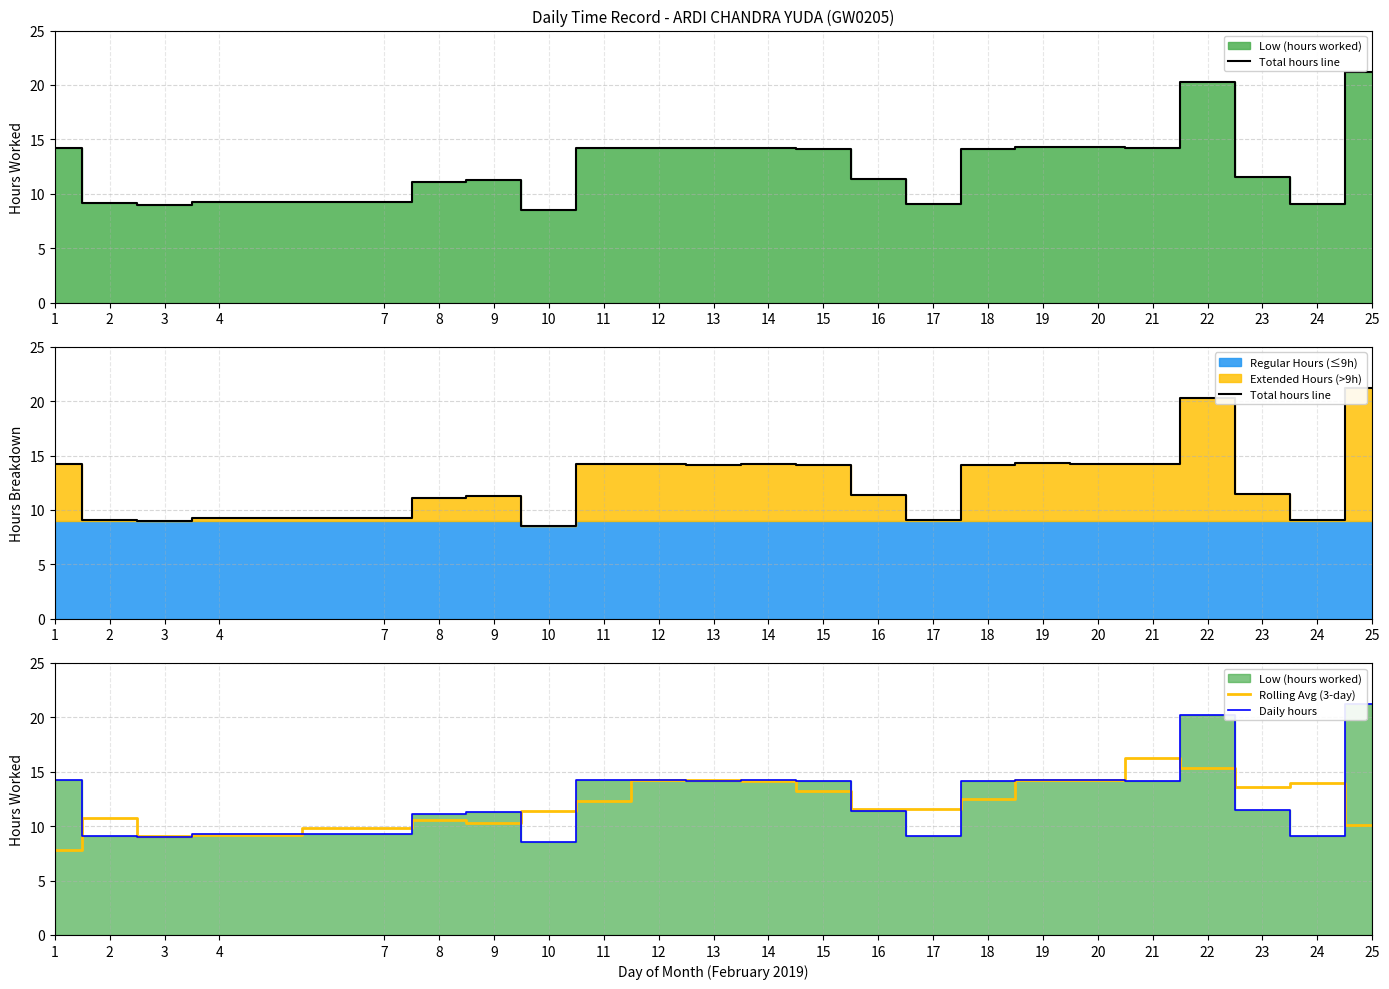

Is the value of Rolling Avg (3-day) at 19 greater than the value of Total hours line at 25?

No